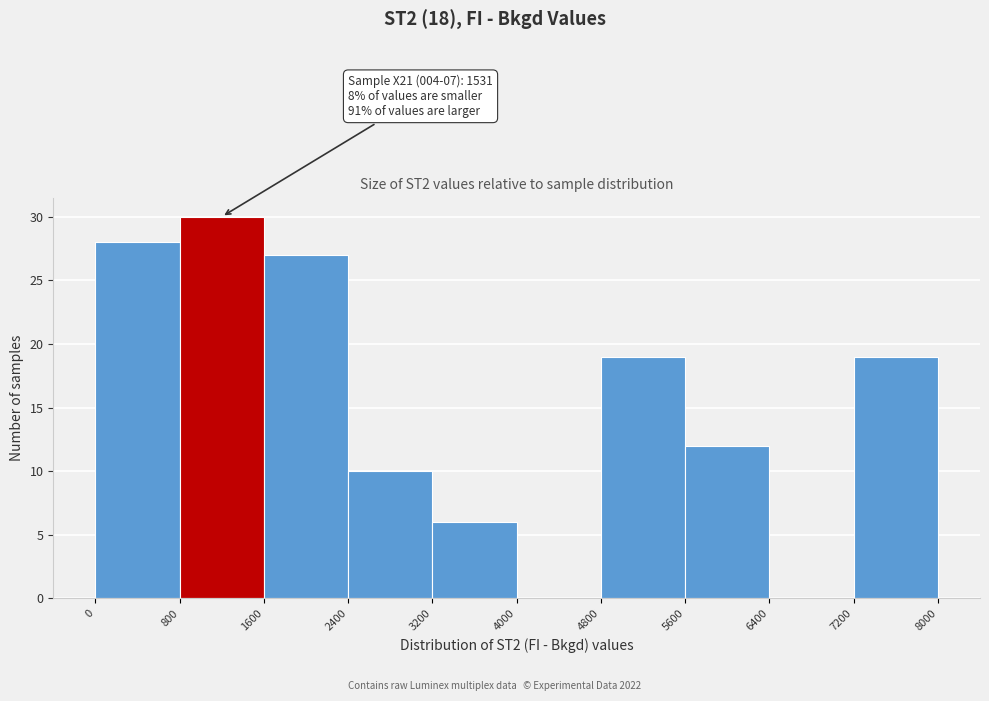

Which range on the x-axis has the tallest bar?

800 to 1600